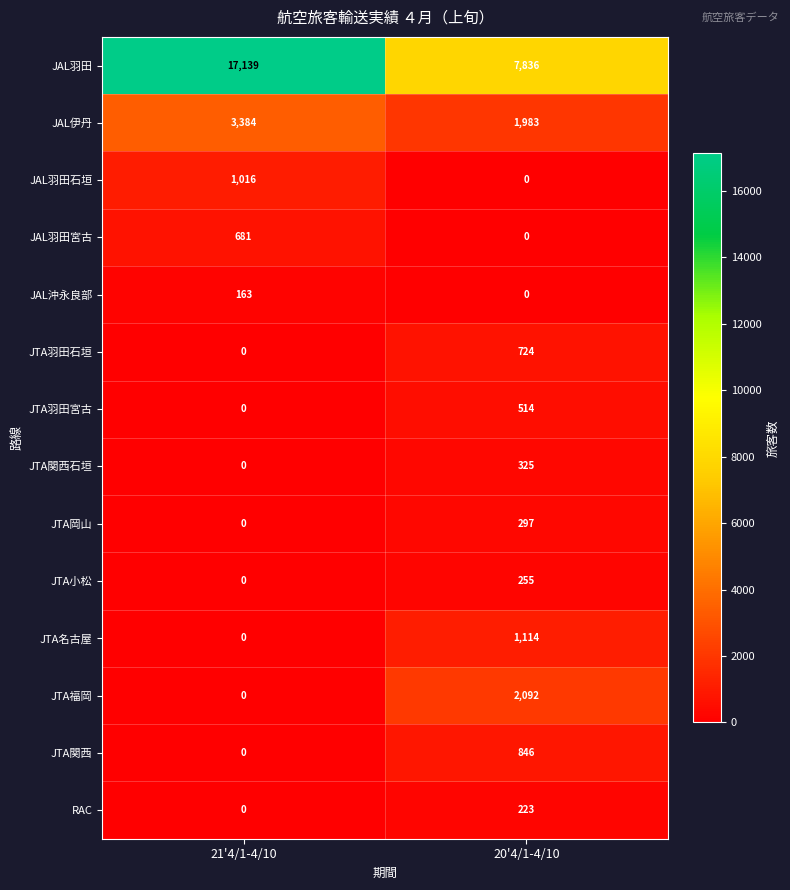

How many values in the JAL伊丹 series are below 3384?

1